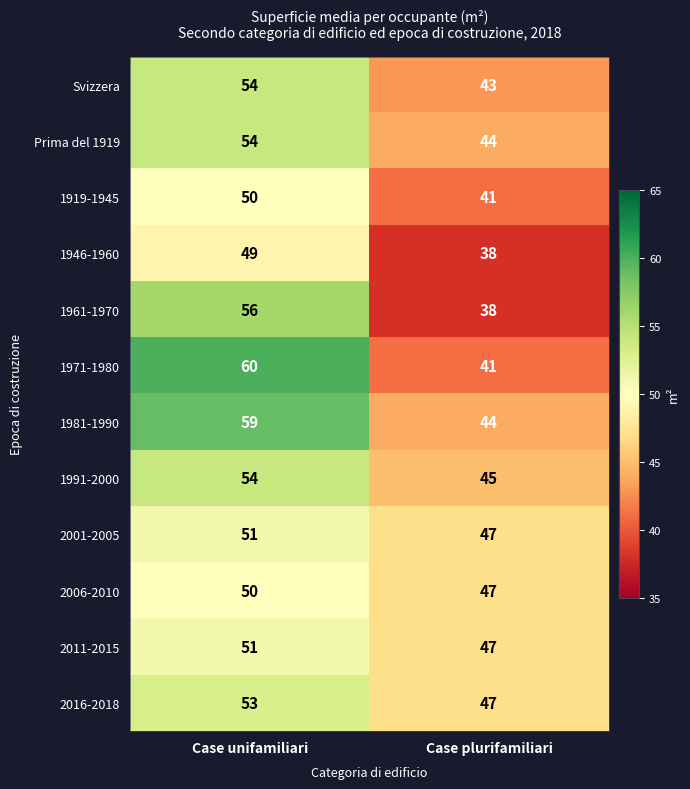

List the labels in order of 1971-1980 value, smallest first.

Case plurifamiliari, Case unifamiliari